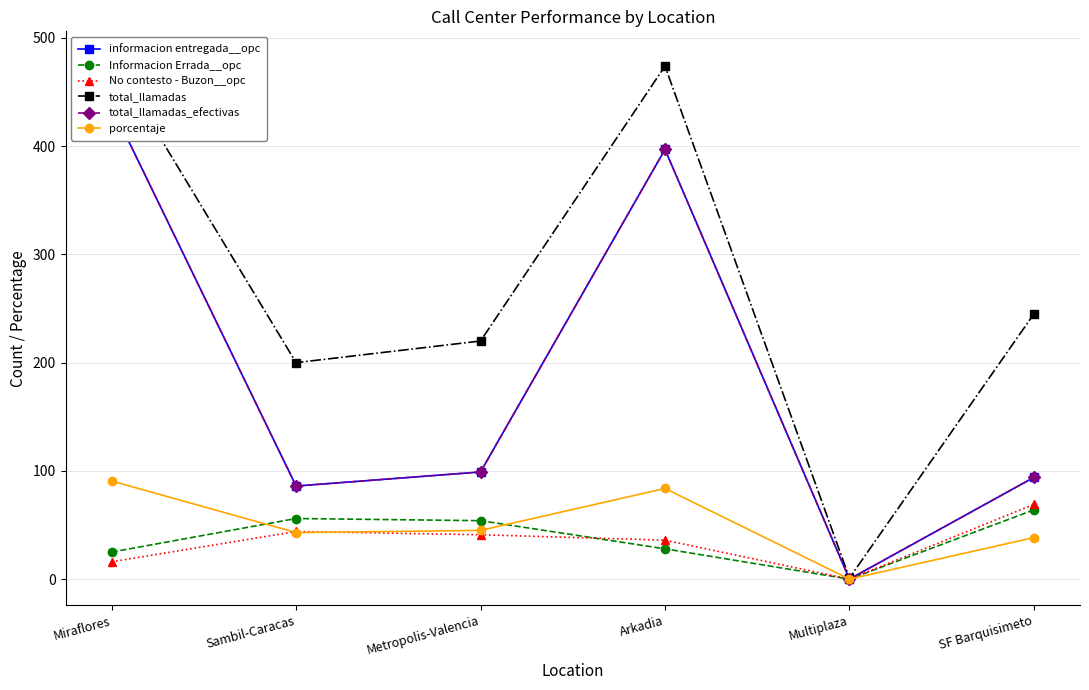

What position from the right is SF Barquisimeto?

1